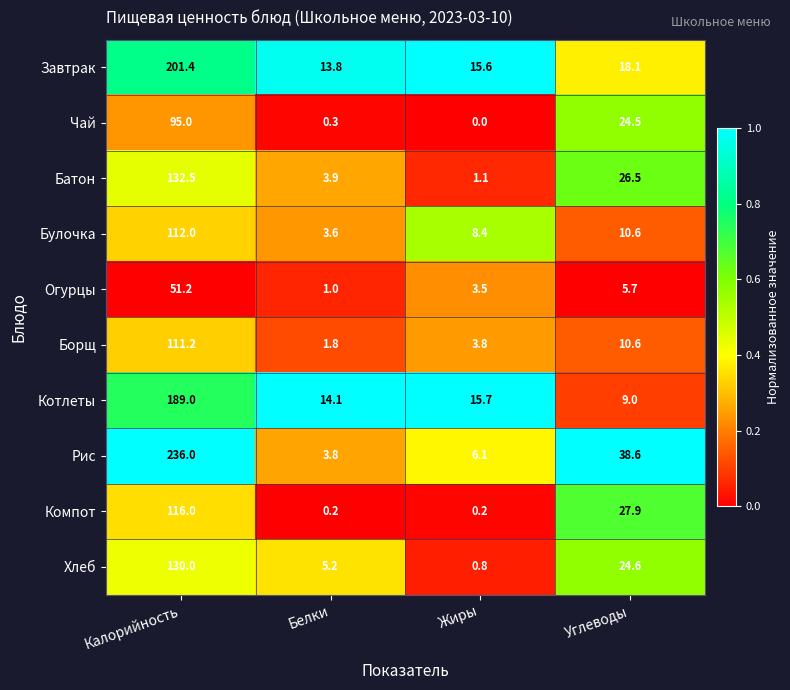

Between Калорийность and Жиры, which series saw the biggest shift?

Рис